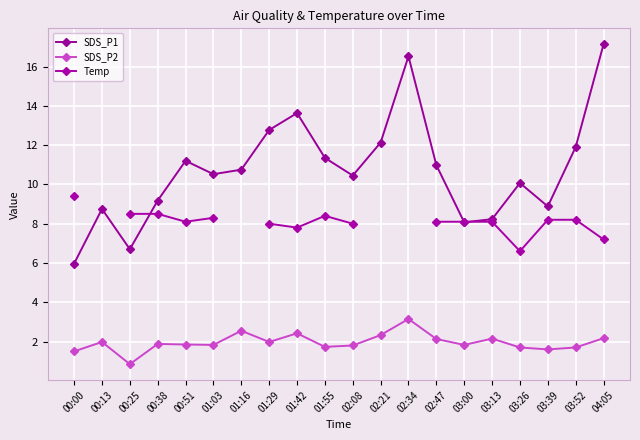

Which series changed the most between 02:08 and 02:34?

SDS_P1